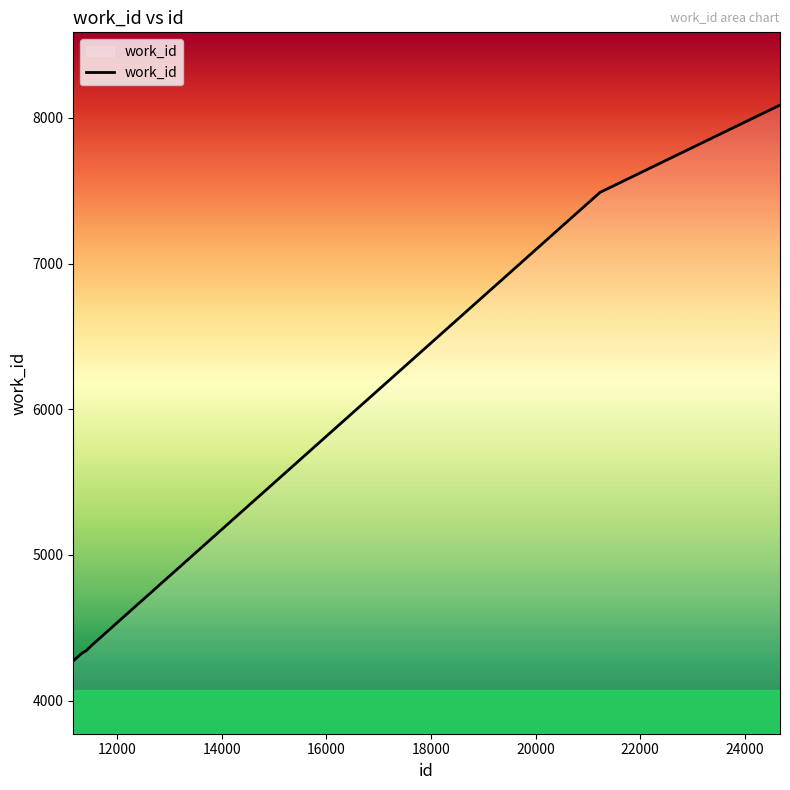

What is the minimum value shown in the chart?

4272